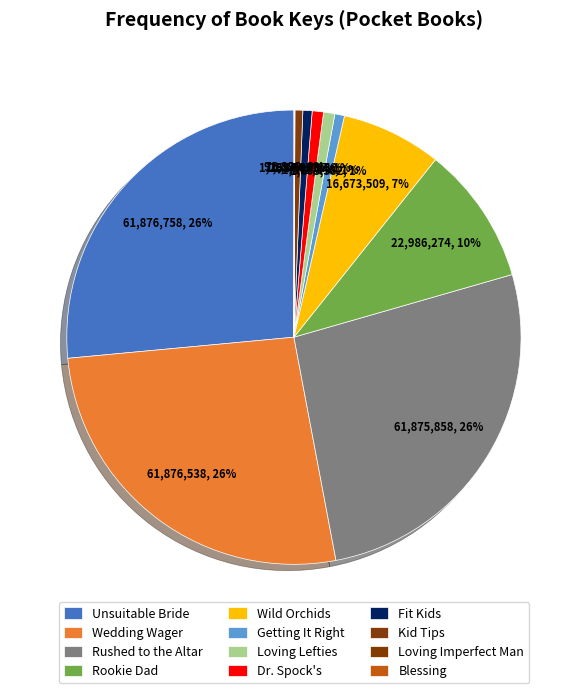

What is the largest slice in the pie chart?

Unsuitable Bride